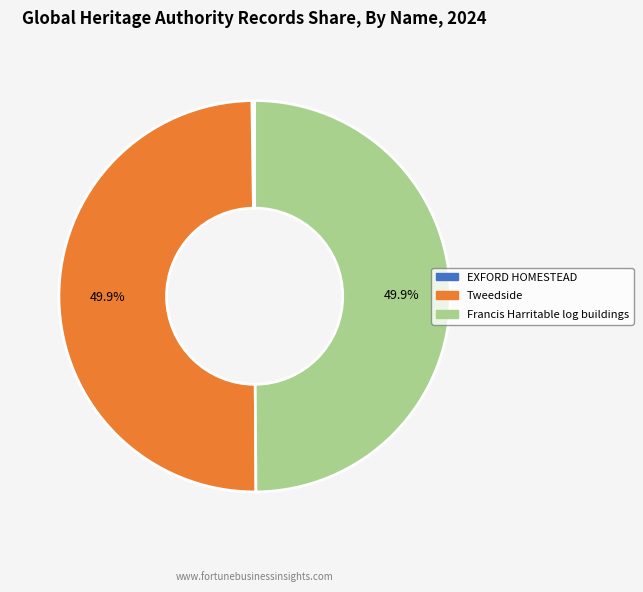

What is the total percentage of Francis Harritable log buildings and Tweedside?

99.8%